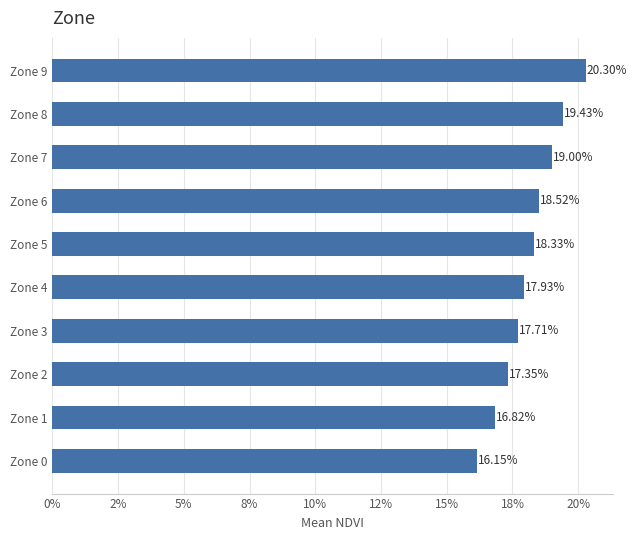

Are the bars grouped side by side (vs. stacked)?

No